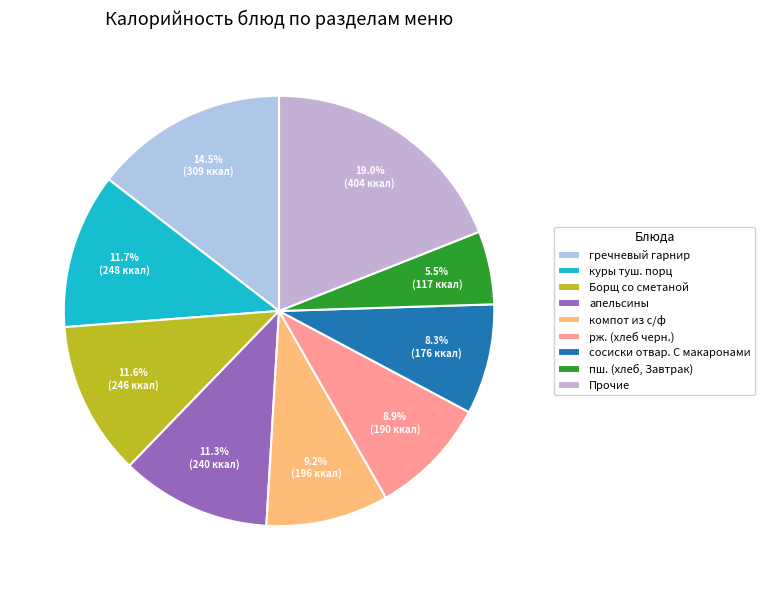

The апельсины slice represents 11% of the pie. True or false?

True